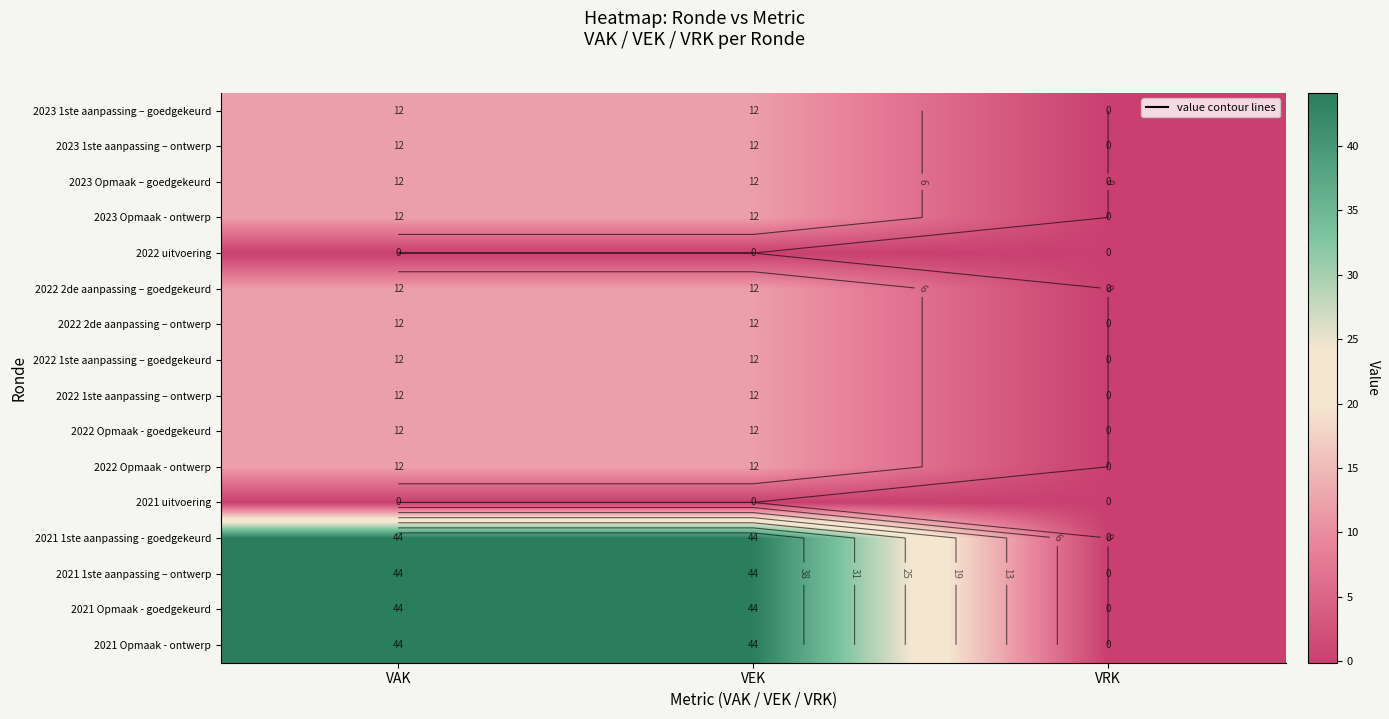

What is the total value across all series at VAK?

296